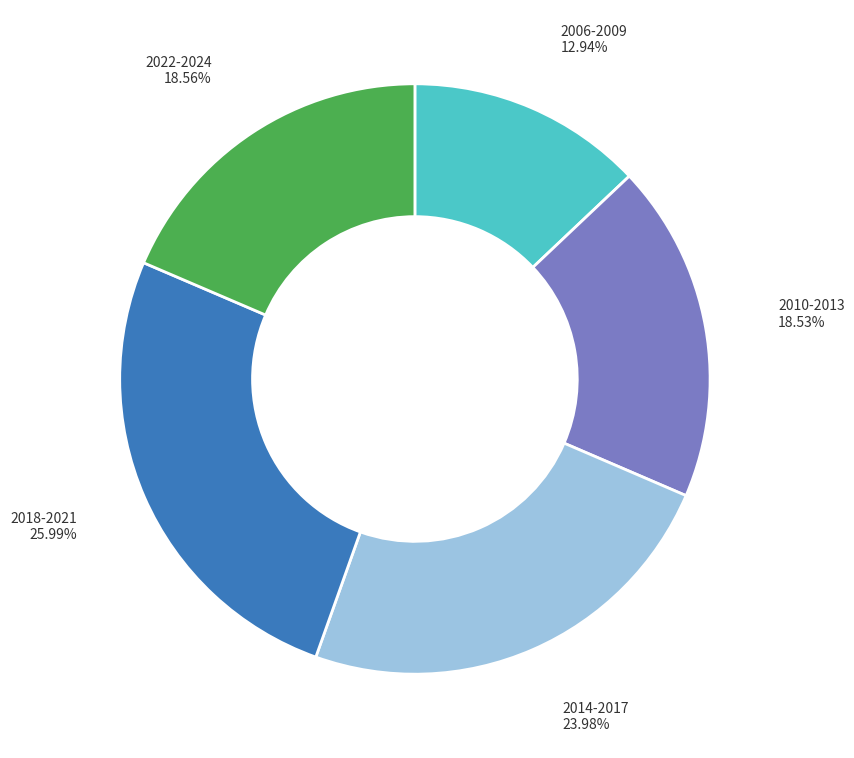

Combined, do 2010-2013 and 2006-2009 account for over 50%?

No